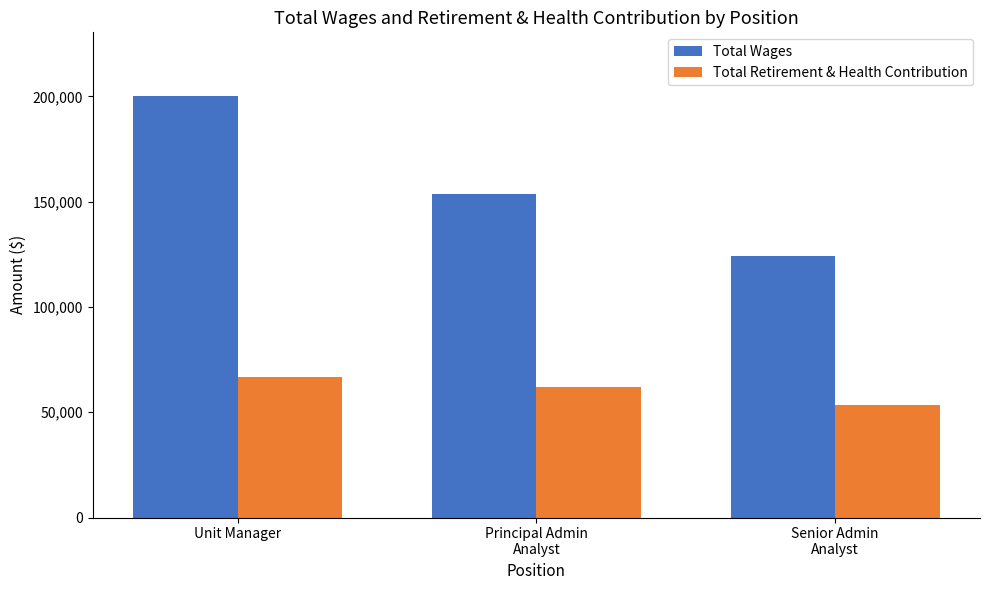

What is the difference between the highest and lowest values at Principal Admin
Analyst?

91489